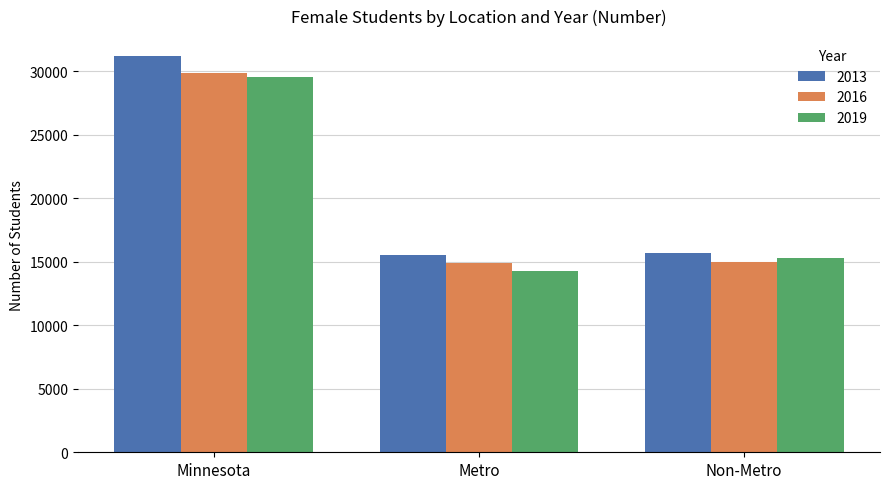

Which label corresponds to the smallest value in the chart?

Metro